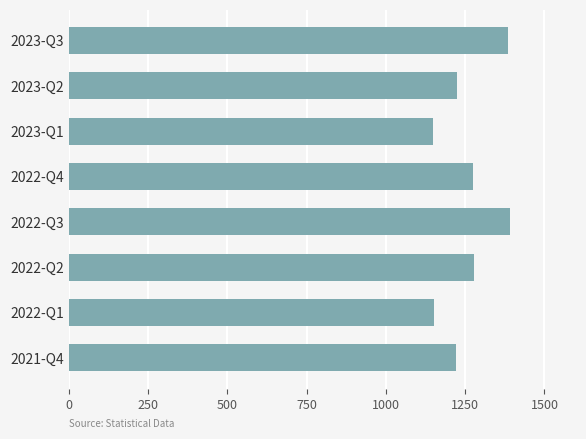

Count the number of categories in the chart.

8